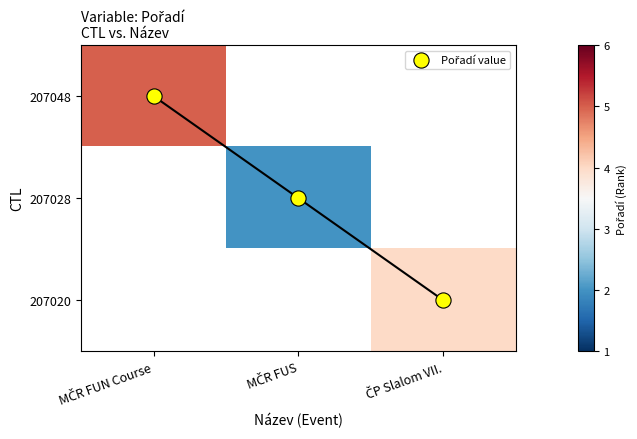

The 207028 series shows 2.0 at MČR FUS. True or false?

True